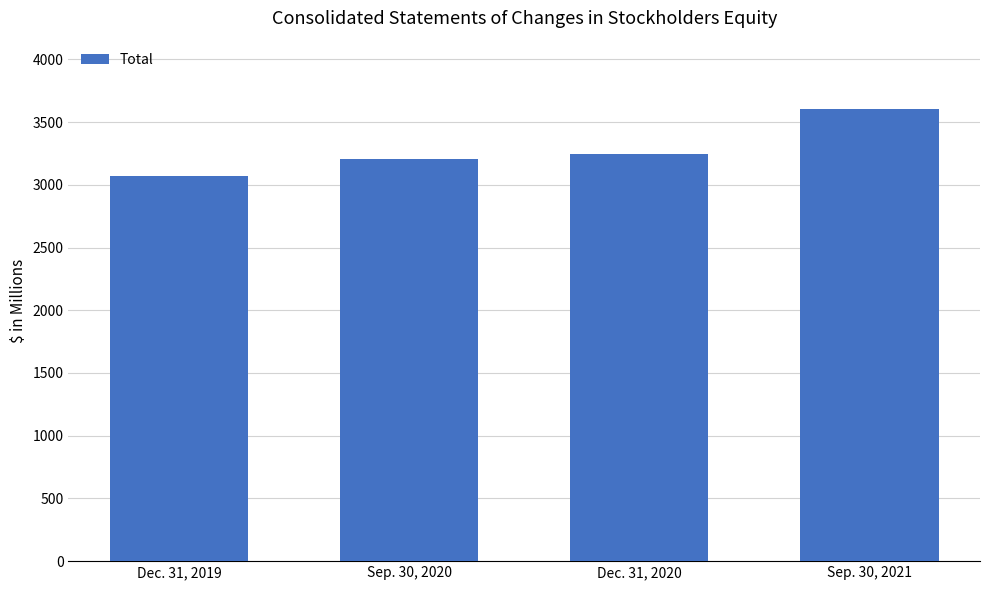

What is the difference between the values at Sep. 30, 2020 and Sep. 30, 2021?

402.9